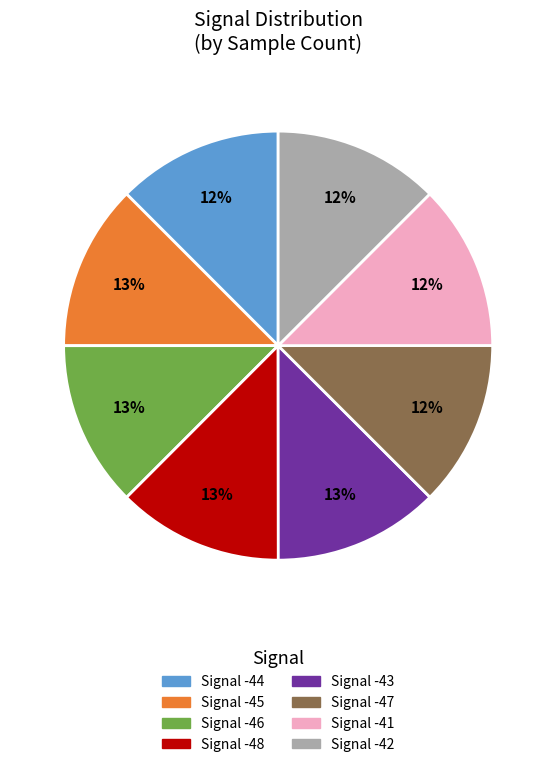

Does Signal -48 represent more than half of the total?

No